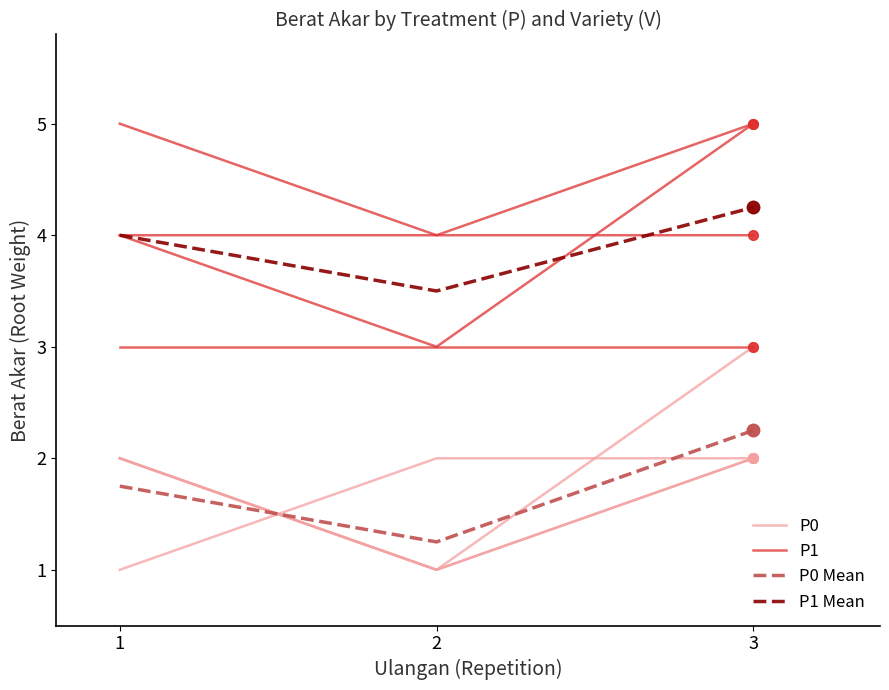

What is the difference between the P0 Mean values at 1 and 2?

0.5